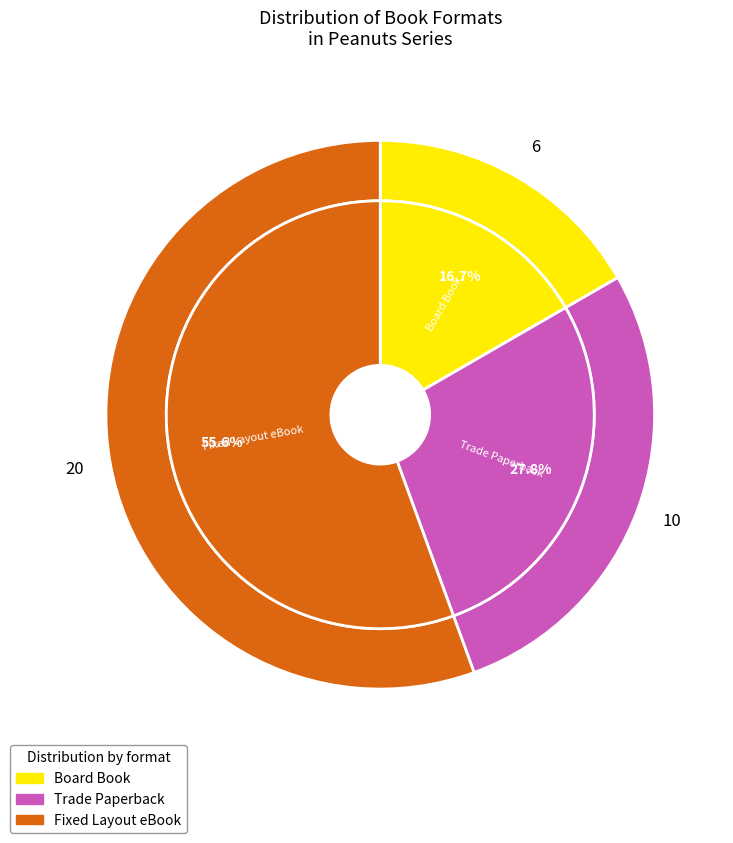

Is Fixed Layout eBook the majority of the pie?

Yes